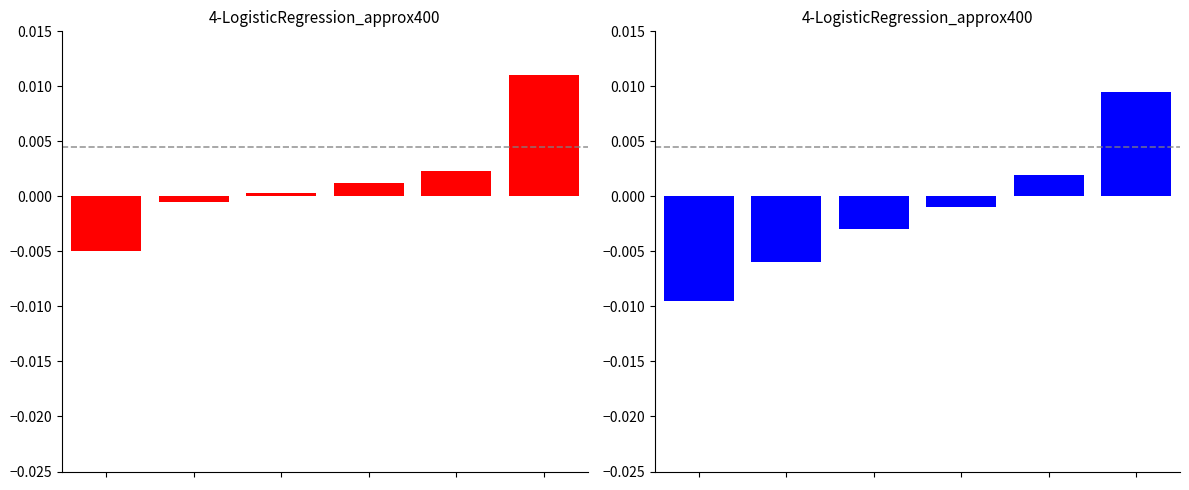

At which label does the data first exceed 0?

4